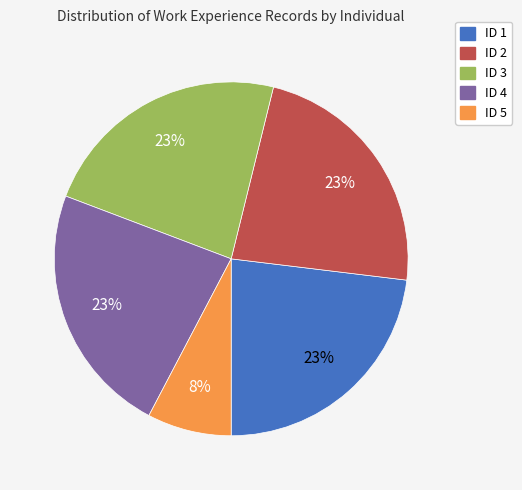

How many slices are in this pie chart?

5